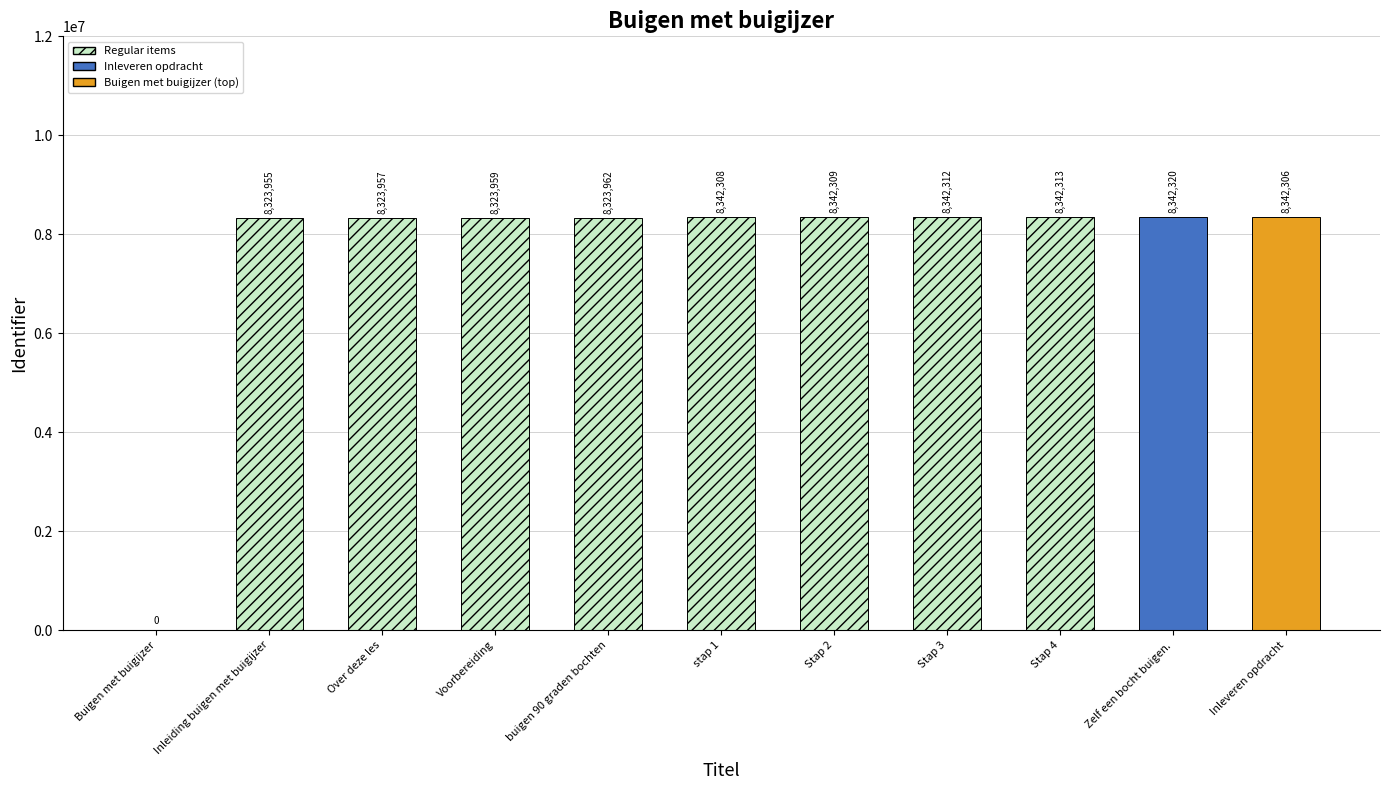

What is the ratio of the value at buigen 90 graden bochten to the value at Stap 4?

1.0